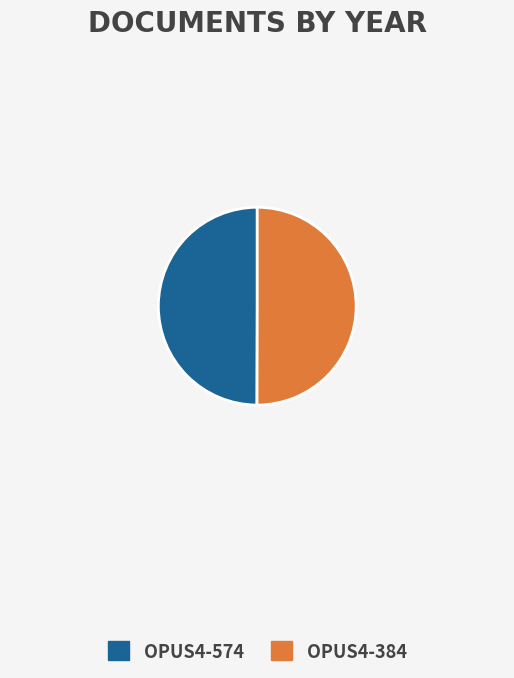

Combined, do OPUS4-384 and OPUS4-574 account for over 50%?

Yes